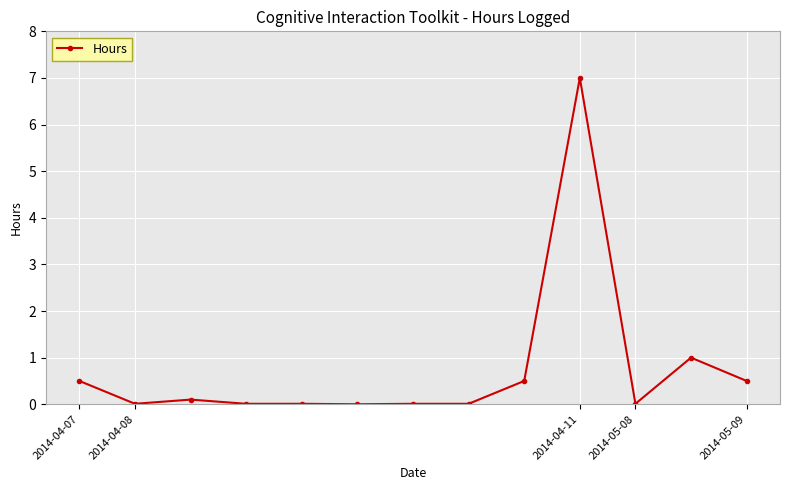

What is the average value?

0.7